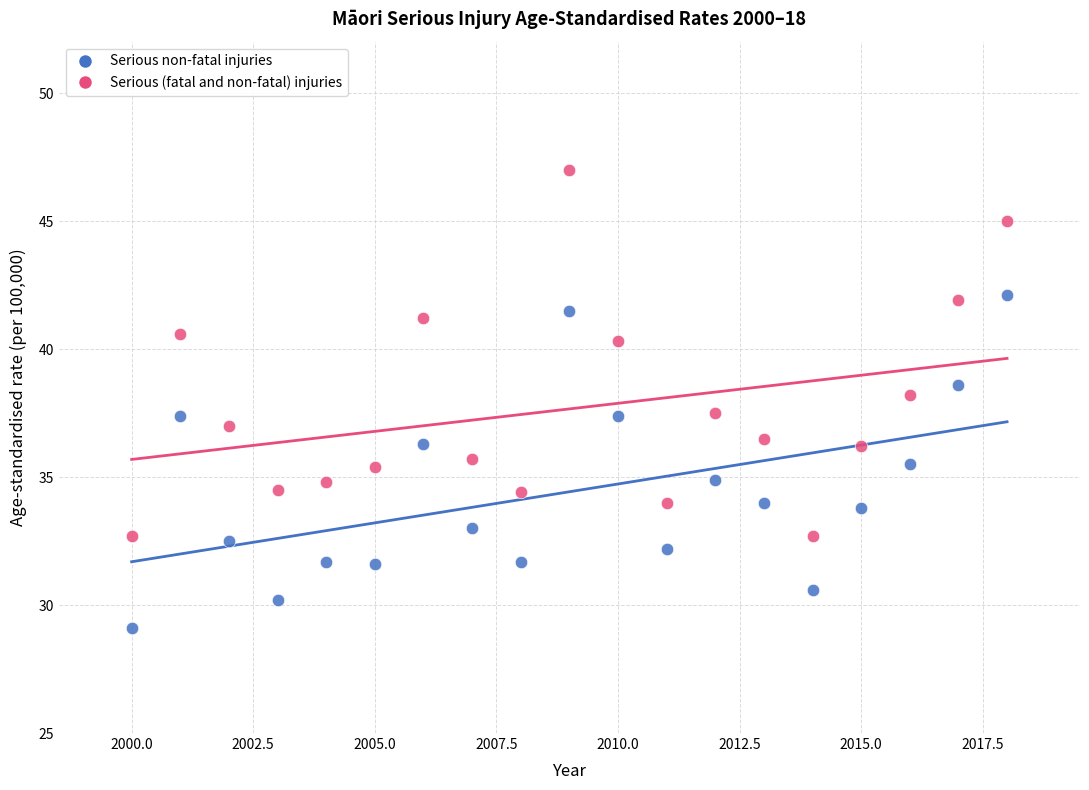

Which series contains the lowest Y value?

Serious non-fatal injuries